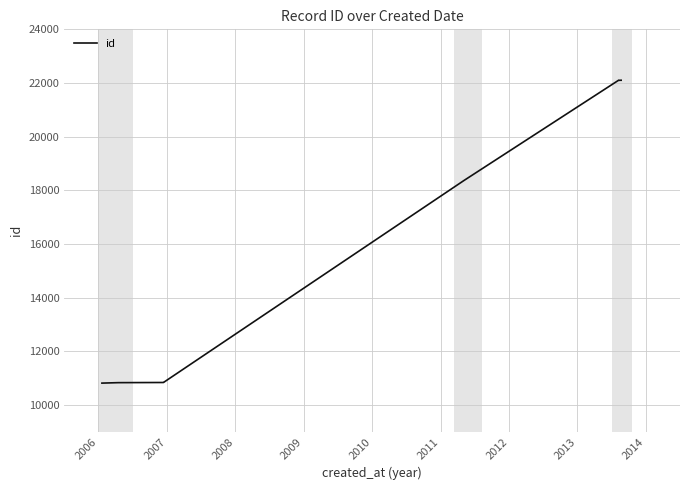

What is the label of the 8th point from the left?

2013